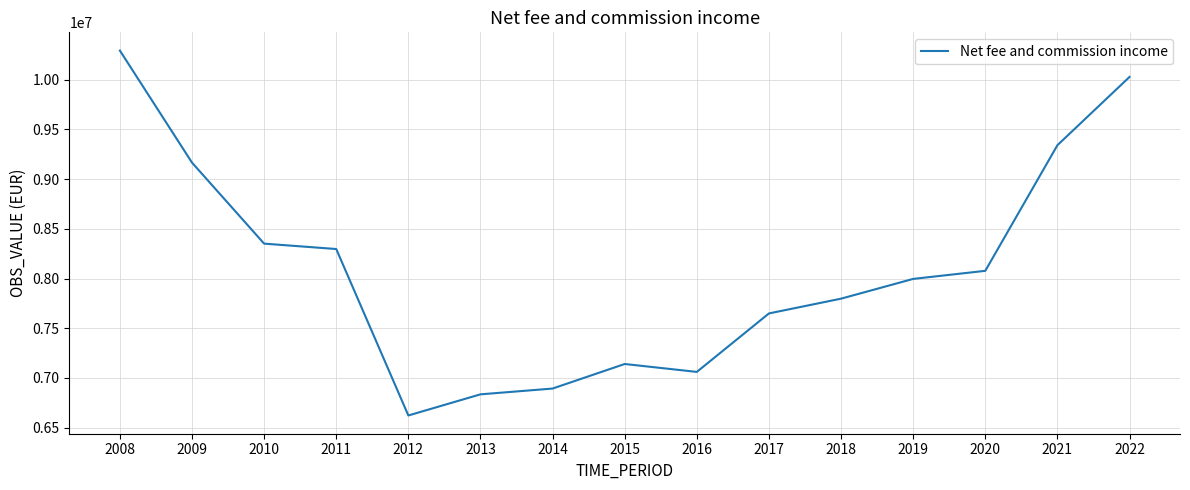

How many lines are shown in the chart?

1